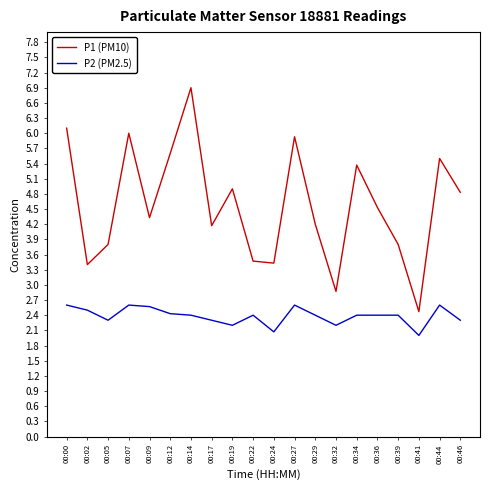

Is the value of P2 (PM2.5) at 00:29 greater than the value of P1 (PM10) at 00:27?

No